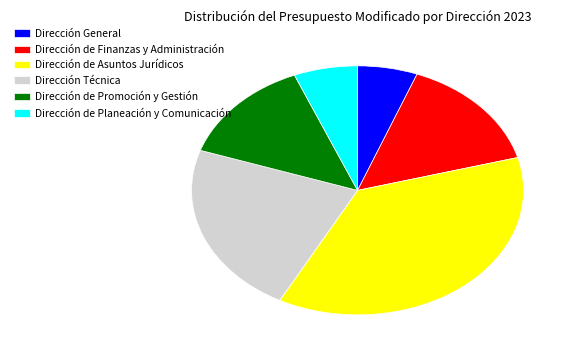

Combined, do Dirección Técnica and Dirección de Finanzas y Administración account for over 50%?

No